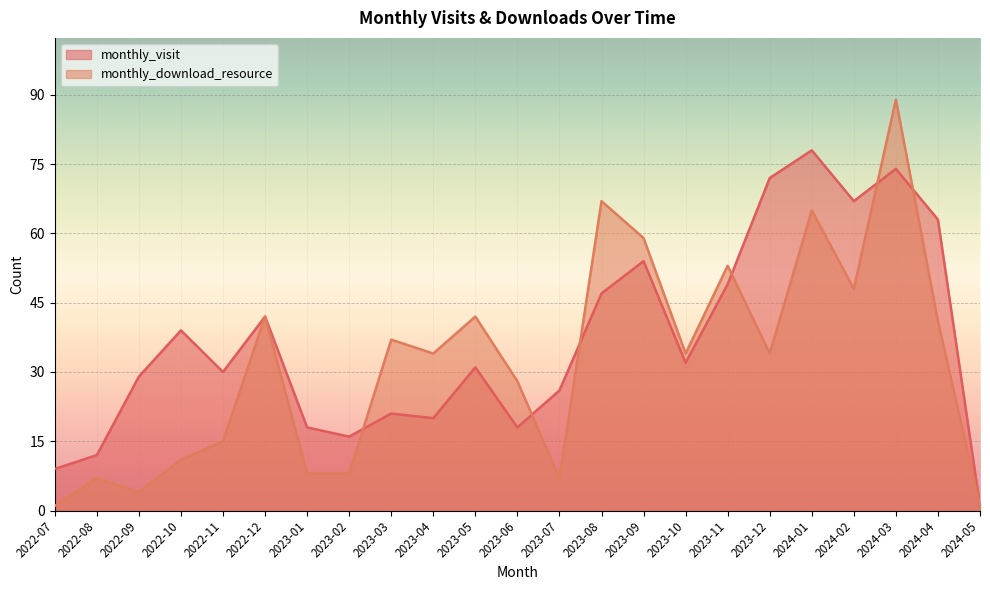

How many lines are shown in the chart?

2